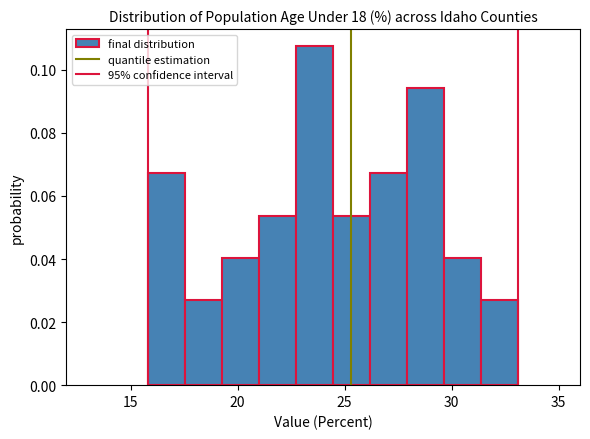

Read against the x-axis, roughly where is the centre of the tallest bar?

23.5